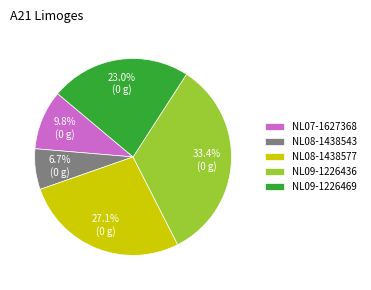

To the nearest percent, what percentage of the pie is NL09-1226469?

23%